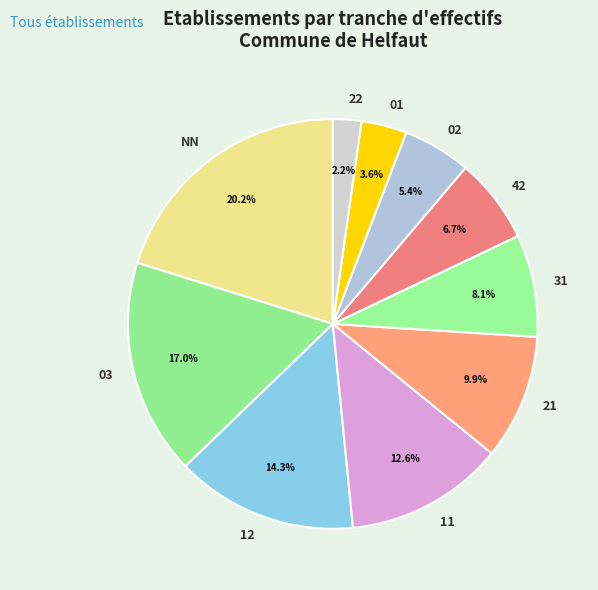

Which slice is the largest?

NN